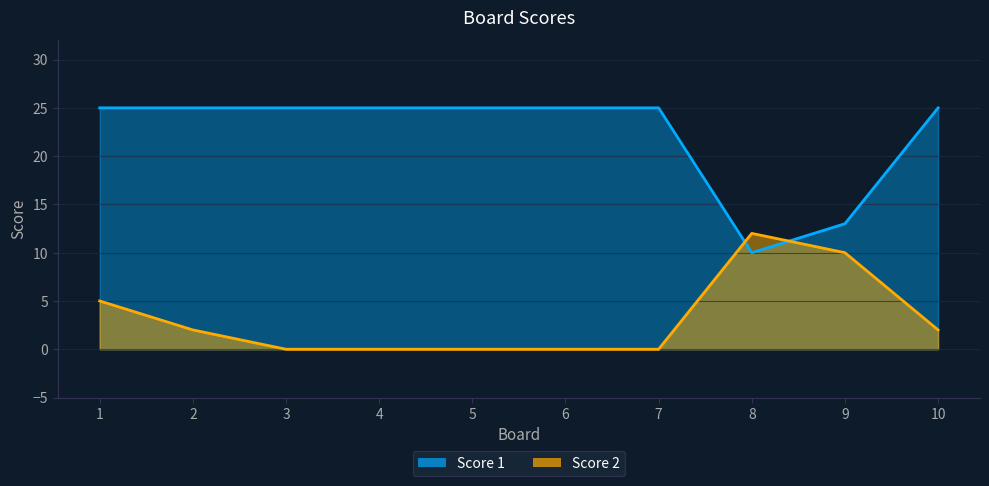

At which category does Score 2 reach its first local peak?

8